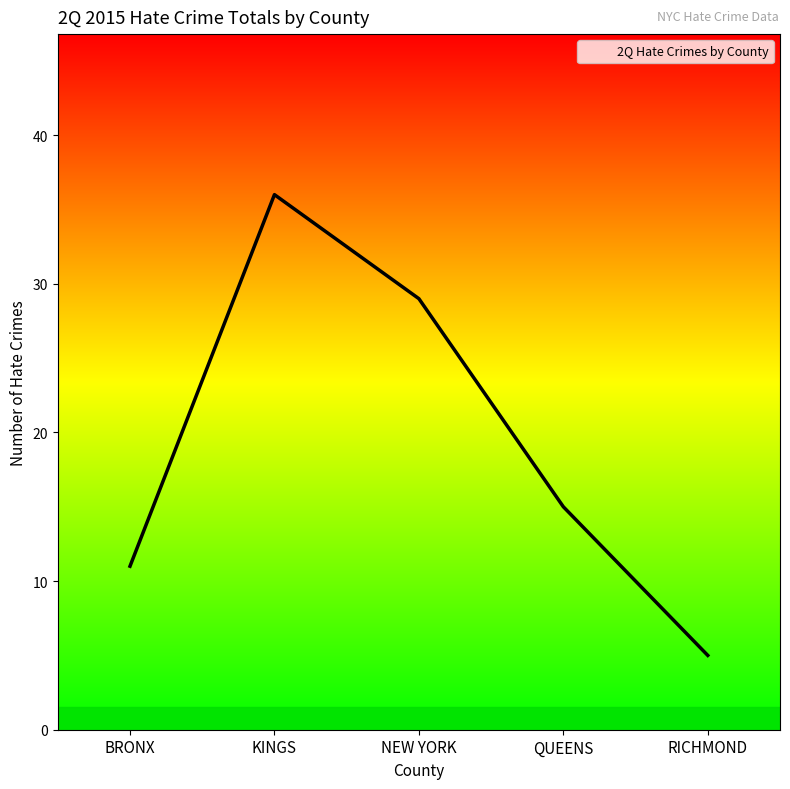

Which category has the lowest value across all series?

RICHMOND